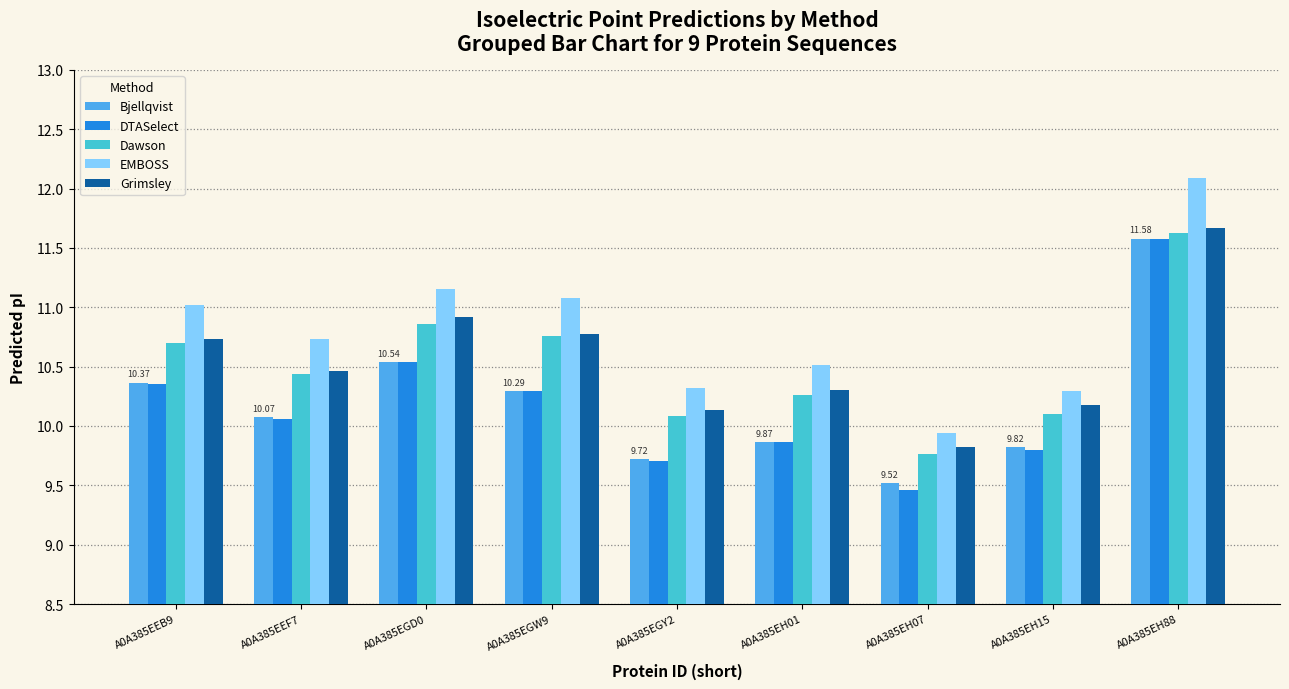

Which series has the largest total across all categories?

EMBOSS